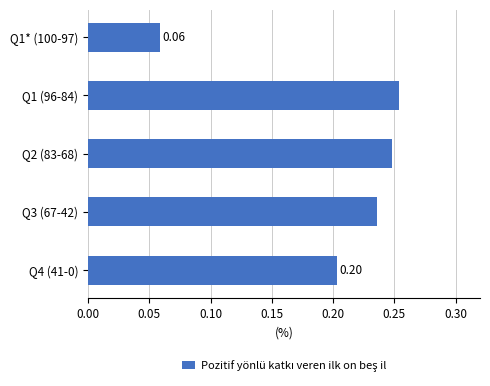

How many values are between 0 and 1?

5